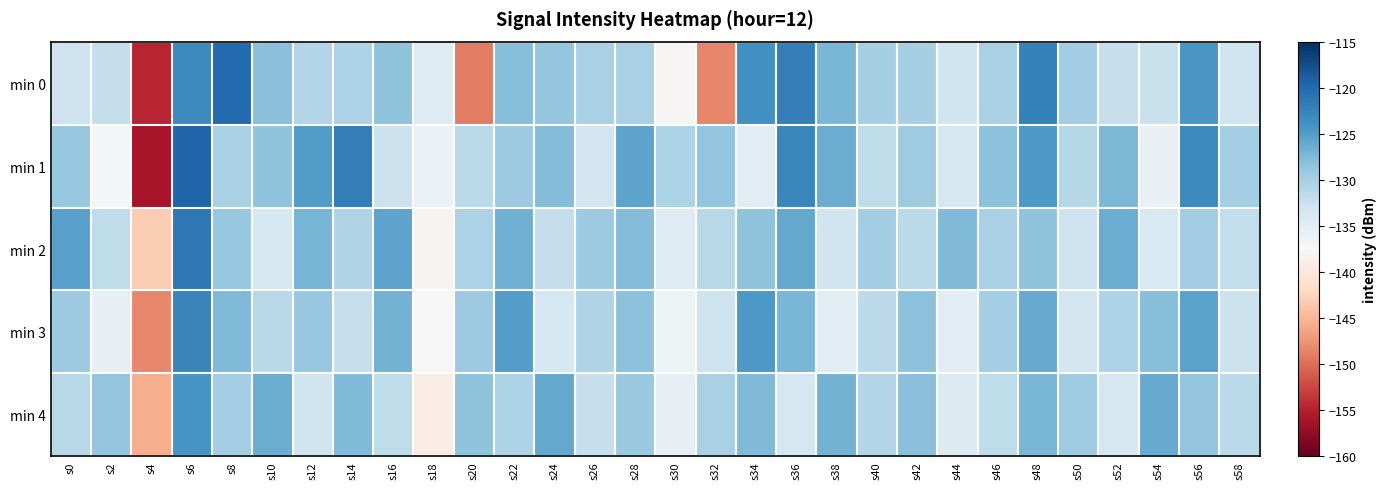

Between s28 and s38, which series saw the biggest shift?

min 3